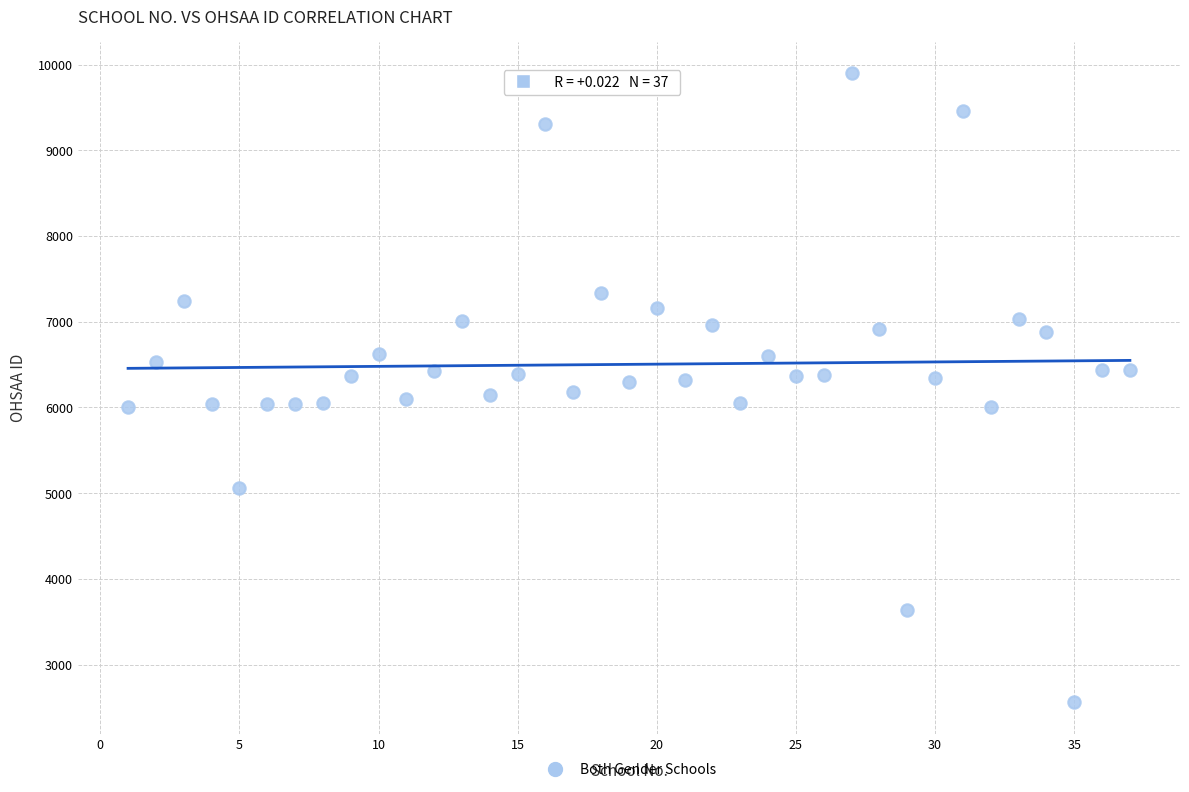

What is the range of X values (max minus min)?

36